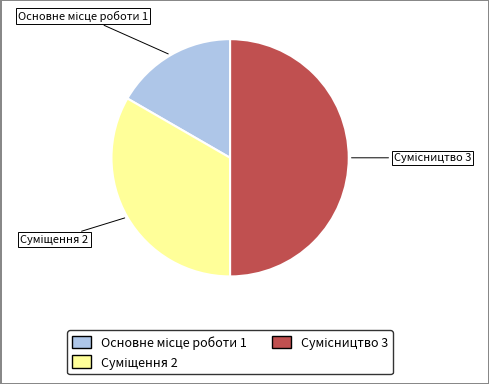

How many slices are in this pie chart?

3